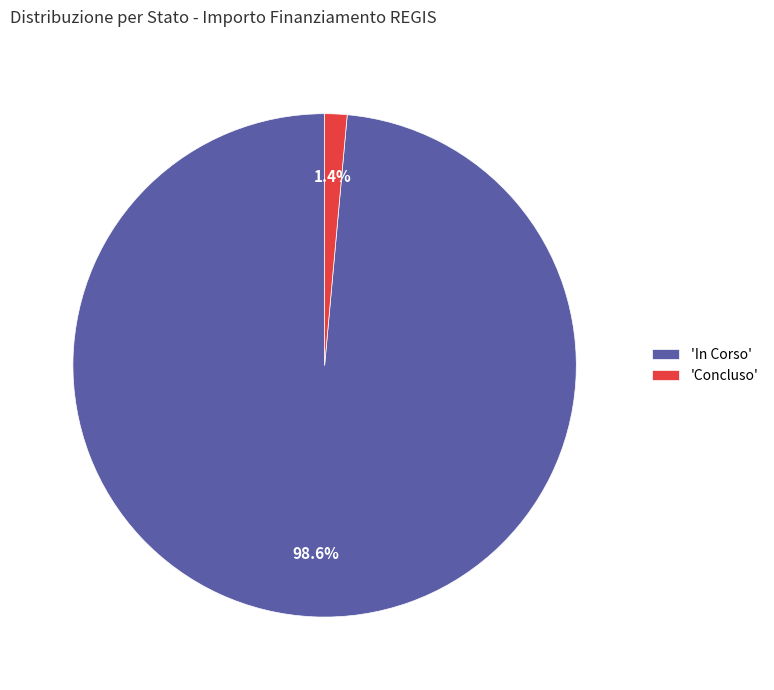

Which slice is the smallest?

'Concluso'